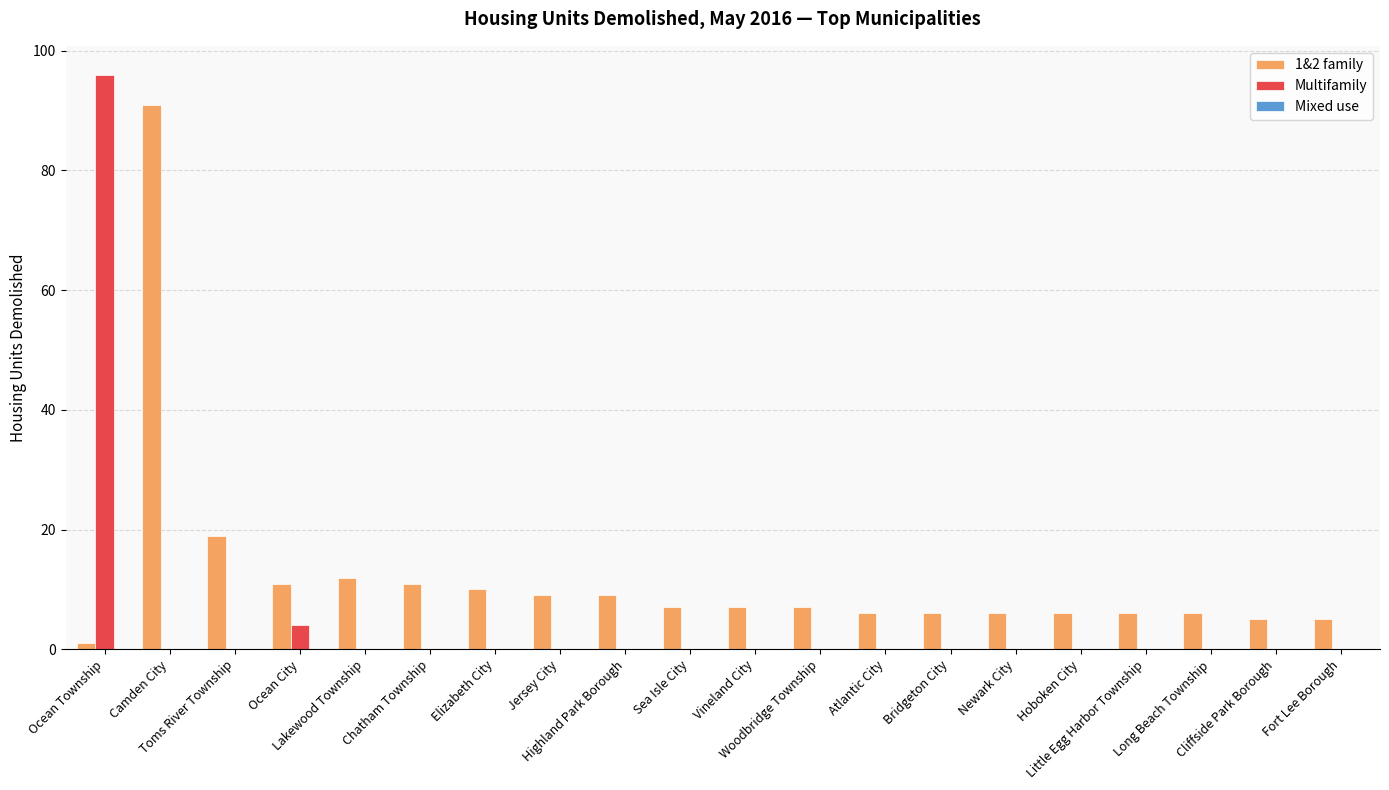

Which series has the largest total across all categories?

1&2 family